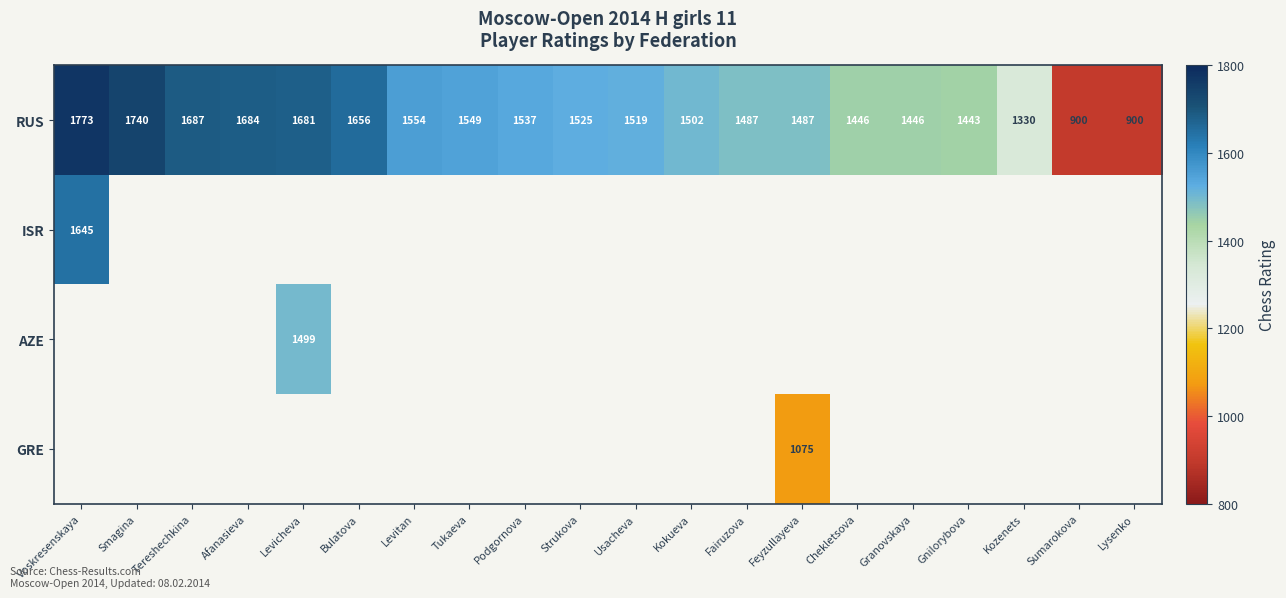

Which has a higher value, Levitan or Kokueva?

Levitan